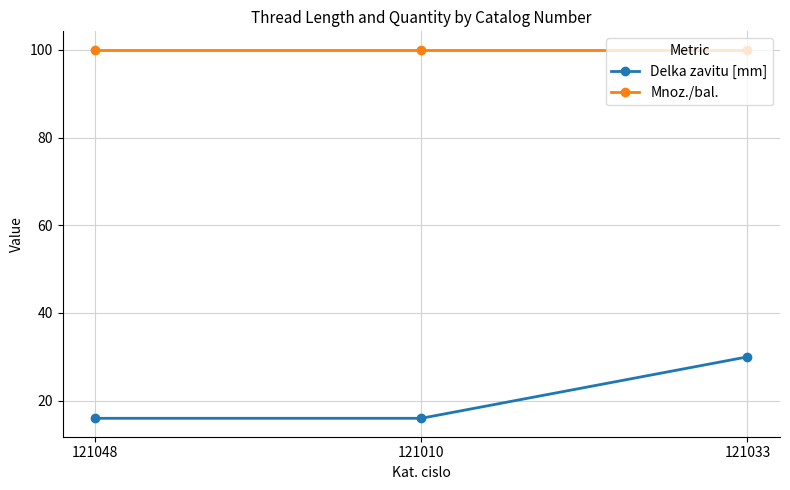

What is the spread (max minus min) of values at 121048?

84